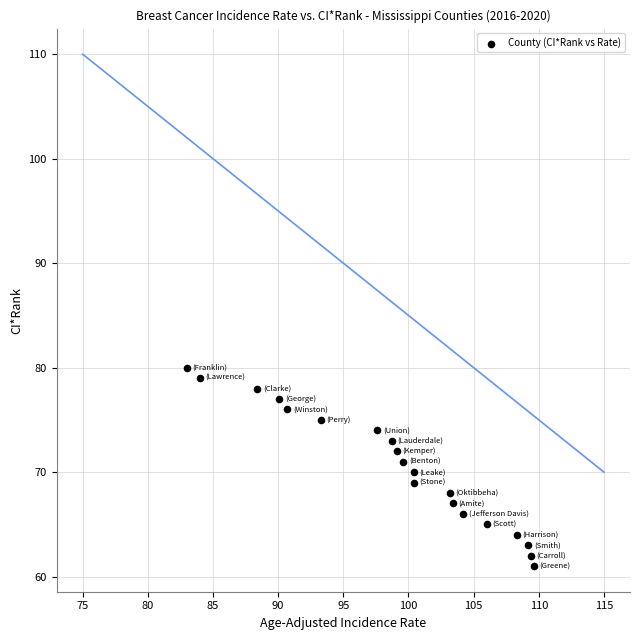

What is the range of Y values (max minus min)?

19